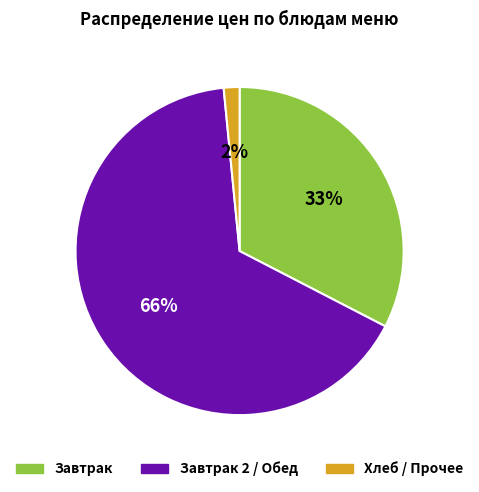

Do Хлеб / Прочее and Завтрак 2 / Обед together represent more than half of the pie?

Yes